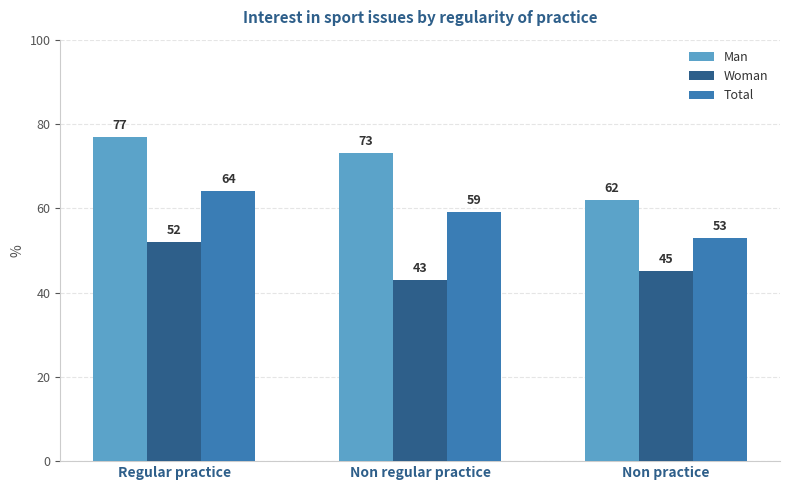

Reading left to right, what are all the values shown in this chart?

Man: Regular practice=77	Non regular practice=73	Non practice=62
Woman: Regular practice=52	Non regular practice=43	Non practice=45
Total: Regular practice=64	Non regular practice=59	Non practice=53